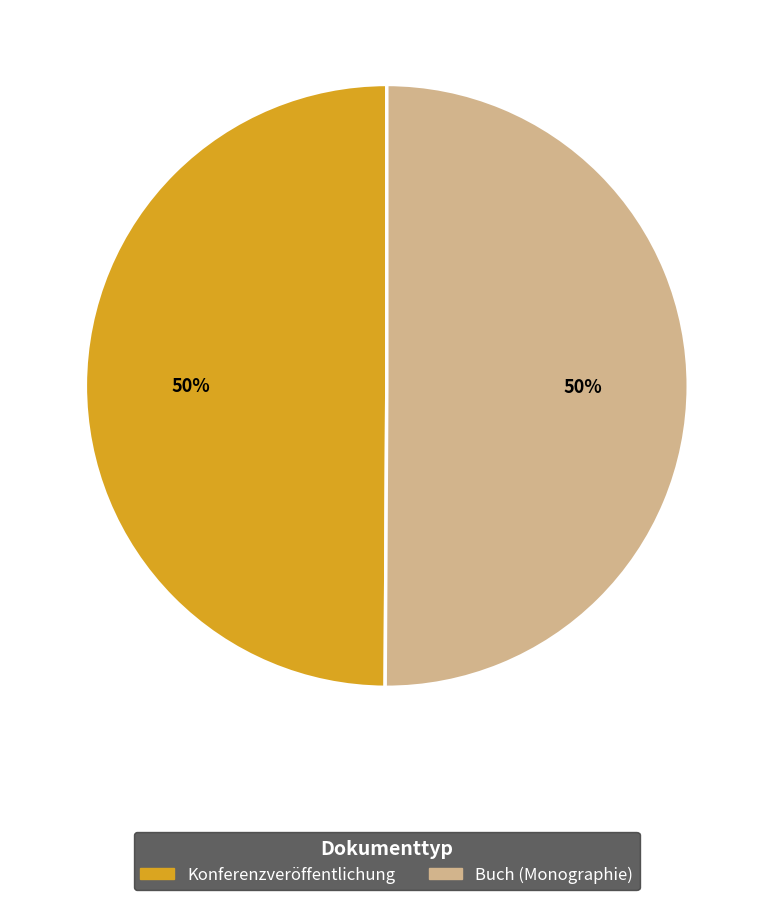

Approximately how many times larger is the value at Konferenzveröffentlichung compared to Buch (Monographie)?

1.0